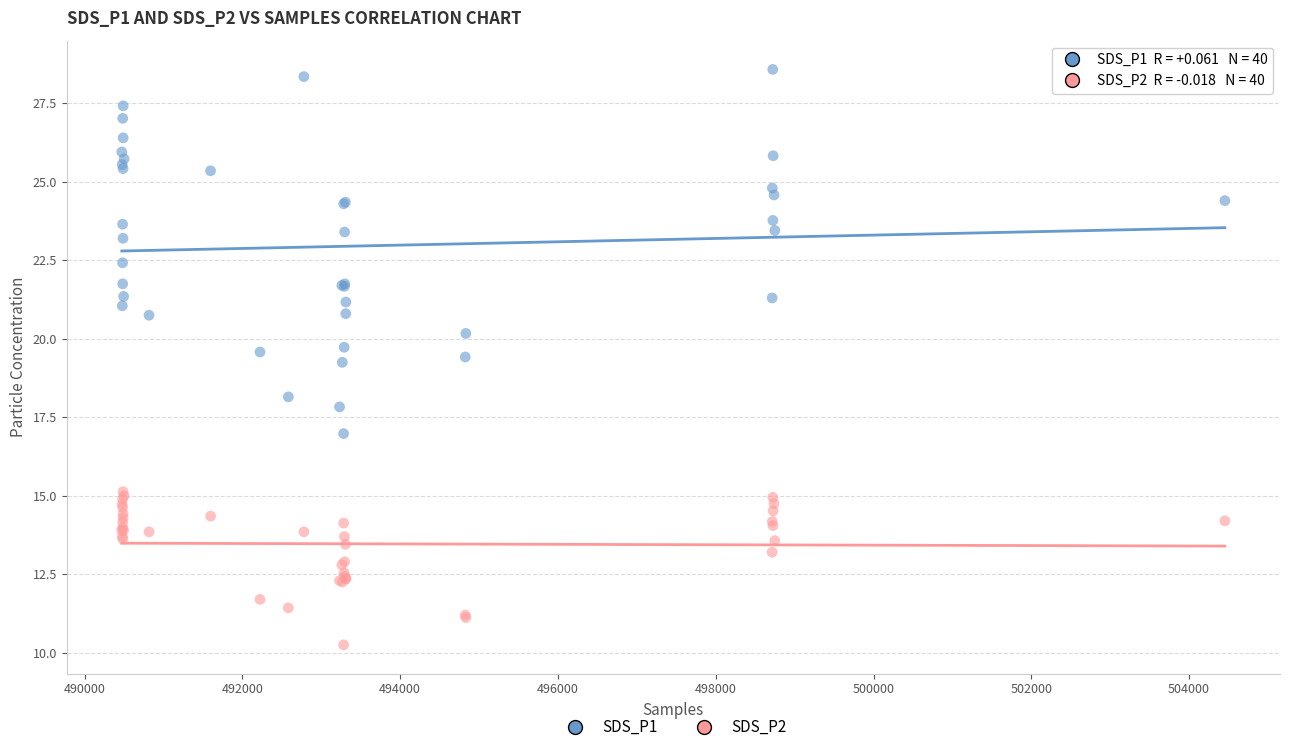

Which series contains the highest Y value?

SDS_P1